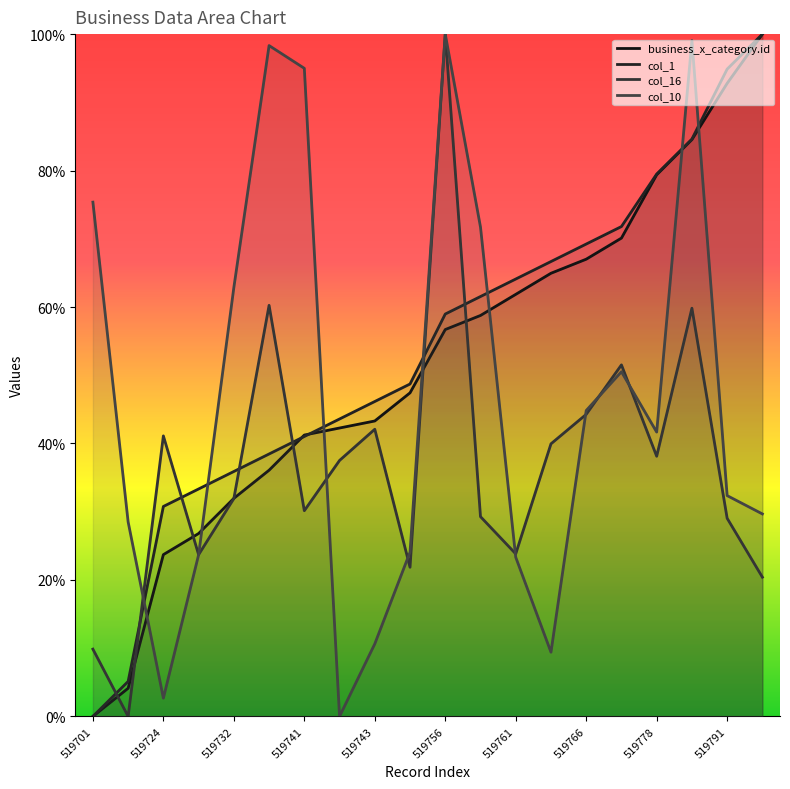

How many lines are shown in the chart?

4